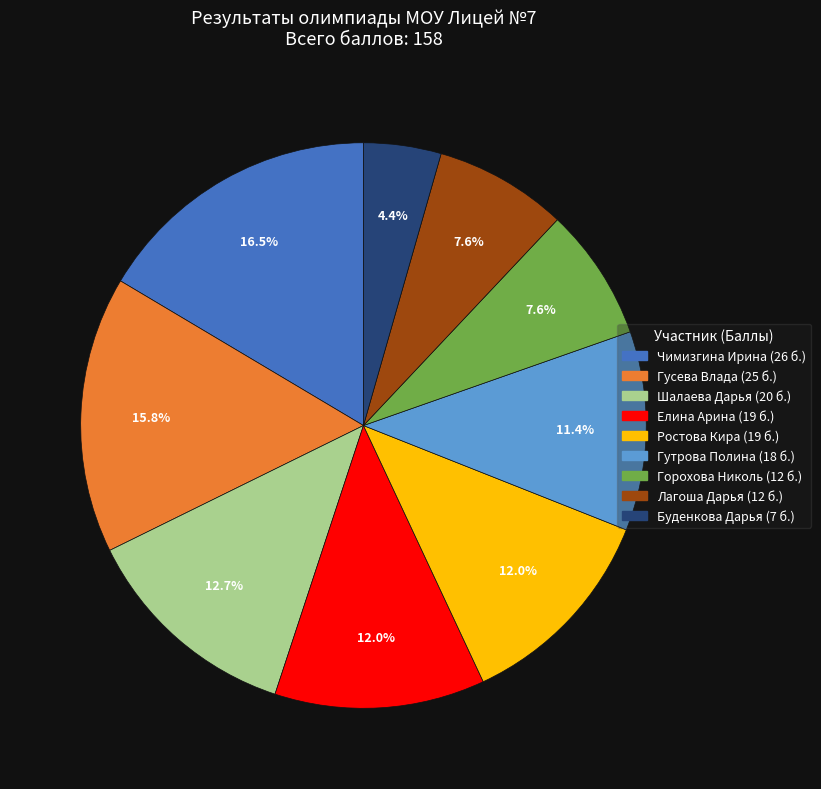

How much of the chart is everything except Горохова Николь?

92.4%